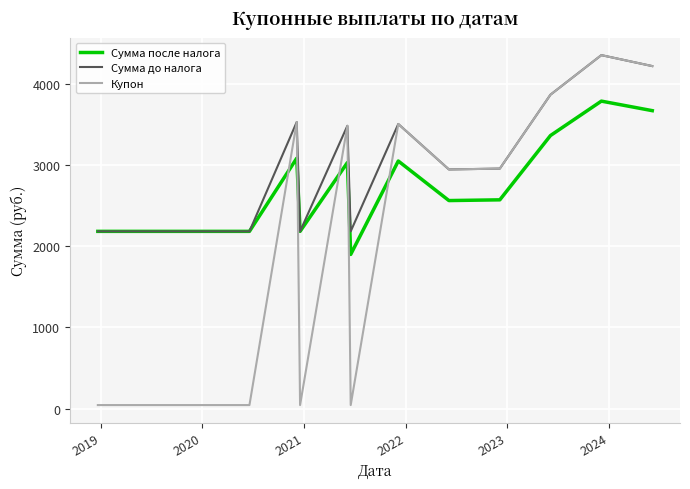

True or false: Купон and Сумма после налога intersect in this chart.

True